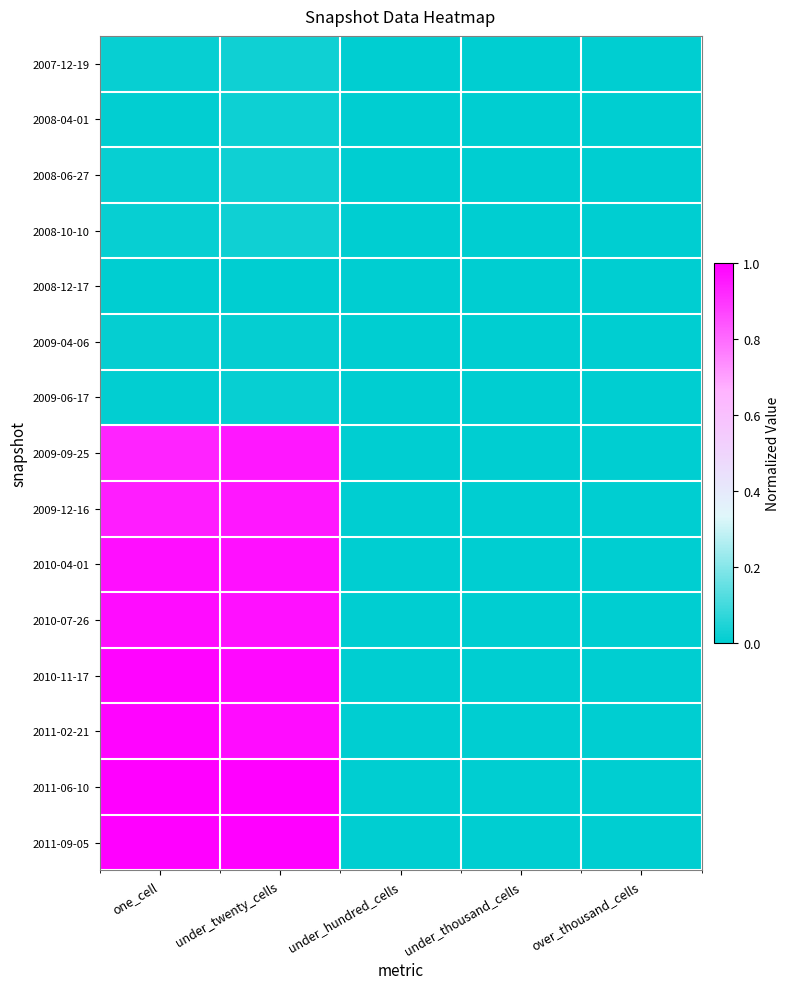

Reading left to right, extract all data points from this chart.

2007-12-19: one_cell=0.0	under_twenty_cells=0.0	under_hundred_cells=0.0	under_thousand_cells=0.0	over_thousand_cells=0.0
2008-04-01: one_cell=0.0	under_twenty_cells=0.0	under_hundred_cells=0.0	under_thousand_cells=0.0	over_thousand_cells=0.0
2008-06-27: one_cell=0.0	under_twenty_cells=0.0	under_hundred_cells=0.0	under_thousand_cells=0.0	over_thousand_cells=0.0
2008-10-10: one_cell=0.0	under_twenty_cells=0.0	under_hundred_cells=0.0	under_thousand_cells=0.0	over_thousand_cells=0.0
2008-12-17: one_cell=0.0	under_twenty_cells=0.0	under_hundred_cells=0.0	under_thousand_cells=0.0	over_thousand_cells=0.0
2009-04-06: one_cell=0.0	under_twenty_cells=0.0	under_hundred_cells=0.0	under_thousand_cells=0.0	over_thousand_cells=0.0
2009-06-17: one_cell=0.0	under_twenty_cells=0.0	under_hundred_cells=0.0	under_thousand_cells=0.0	over_thousand_cells=0.0
2009-09-25: one_cell=0.9	under_twenty_cells=1.0	under_hundred_cells=0.0	under_thousand_cells=0.0	over_thousand_cells=0.0
2009-12-16: one_cell=0.9	under_twenty_cells=1.0	under_hundred_cells=0.0	under_thousand_cells=0.0	over_thousand_cells=0.0
2010-04-01: one_cell=1.0	under_twenty_cells=1.0	under_hundred_cells=0.0	under_thousand_cells=0.0	over_thousand_cells=0.0
2010-07-26: one_cell=1.0	under_twenty_cells=1.0	under_hundred_cells=0.0	under_thousand_cells=0.0	over_thousand_cells=0.0
2010-11-17: one_cell=1.0	under_twenty_cells=1.0	under_hundred_cells=0.0	under_thousand_cells=0.0	over_thousand_cells=0.0
2011-02-21: one_cell=1.0	under_twenty_cells=1.0	under_hundred_cells=0.0	under_thousand_cells=0.0	over_thousand_cells=0.0
2011-06-10: one_cell=1.0	under_twenty_cells=1.0	under_hundred_cells=0.0	under_thousand_cells=0.0	over_thousand_cells=0.0
2011-09-05: one_cell=1.0	under_twenty_cells=1.0	under_hundred_cells=0.0	under_thousand_cells=0.0	over_thousand_cells=0.0